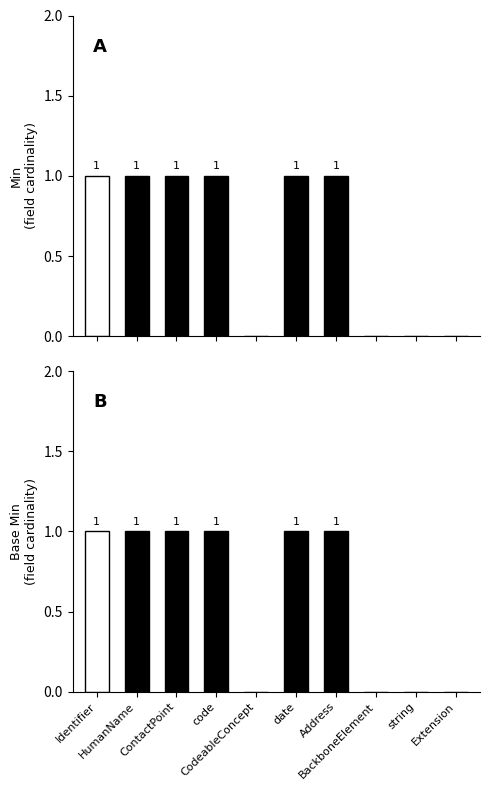

Count the Min values in the range 0 to 1.

10